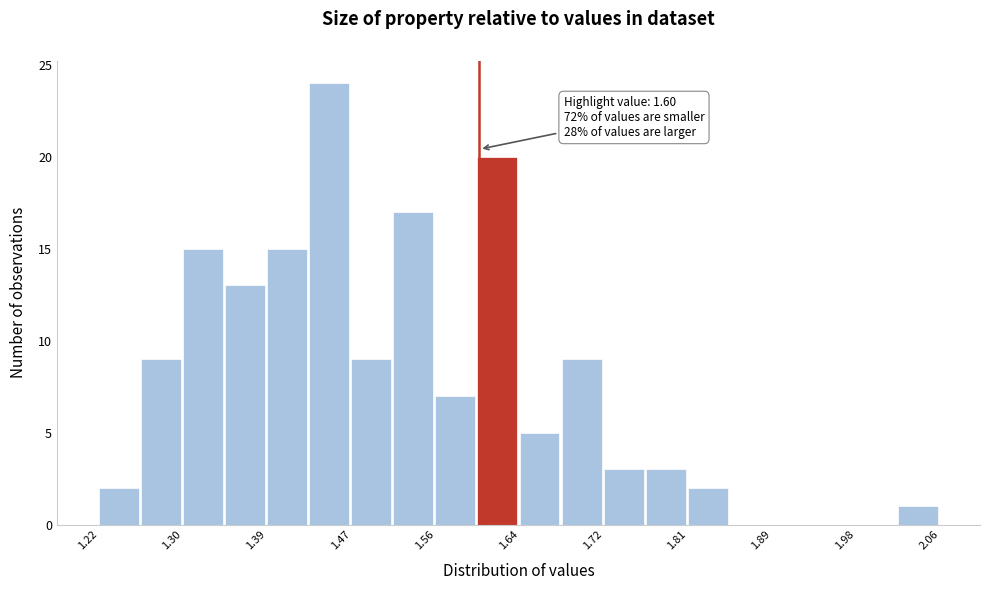

Over which range of the x-axis is the bar tallest?

1.430 to 1.472